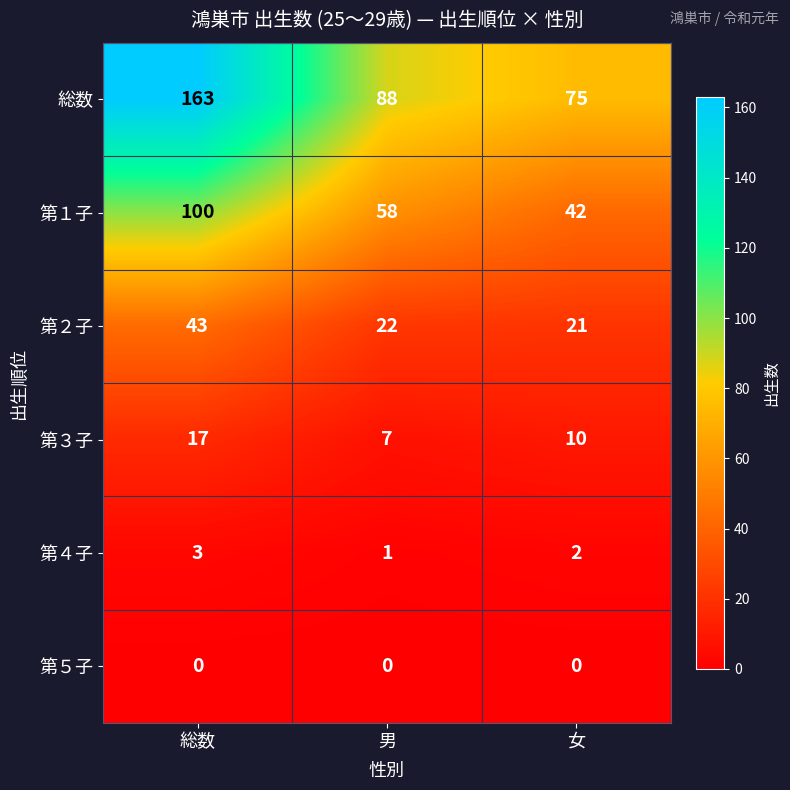

What is the average value of the 総数 series?

109